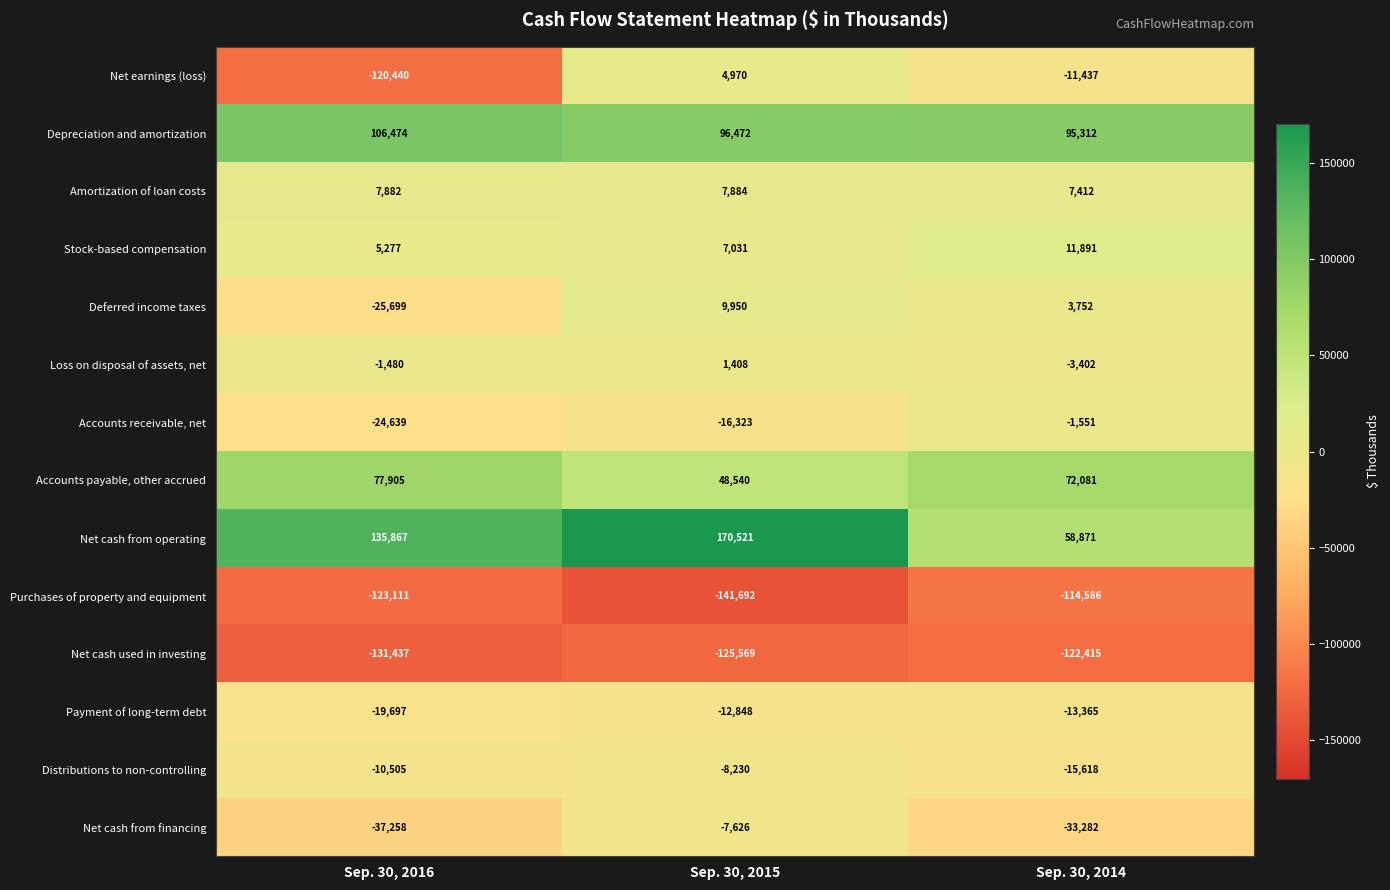

How many values in the Accounts receivable, net series are below -16323?

1